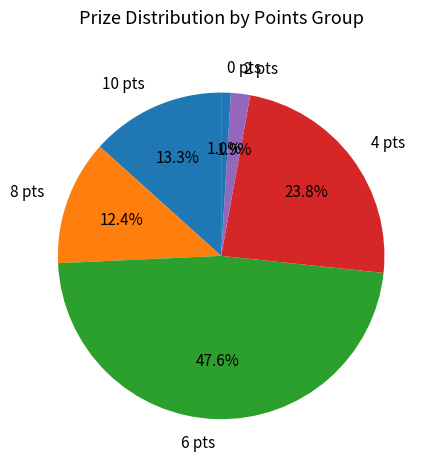

What is the smallest slice in the pie chart?

0 pts